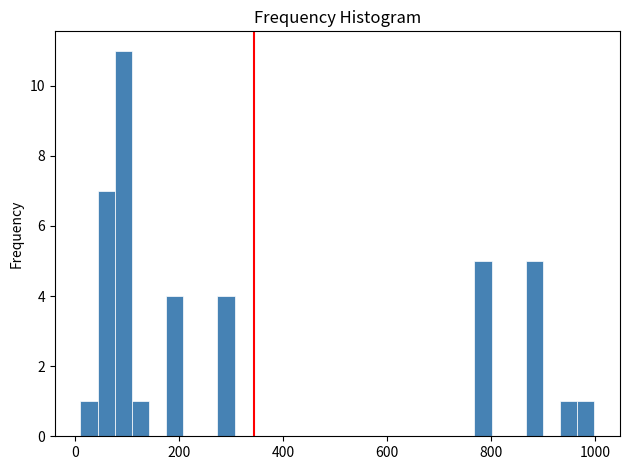

Read against the x-axis, roughly where is the centre of the tallest bar?

100